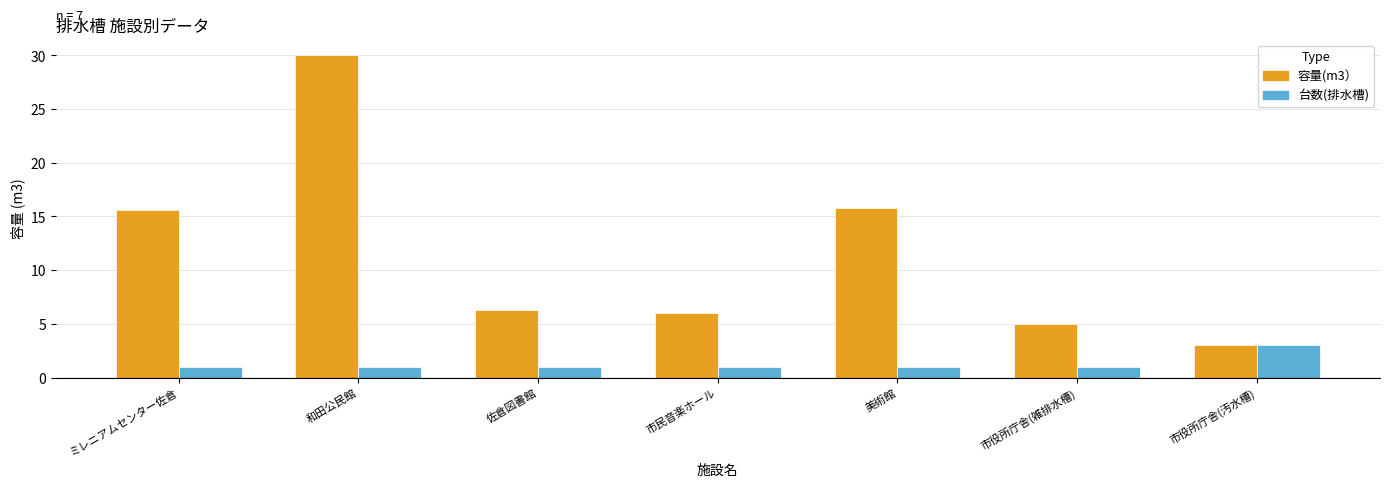

Reading right to left, transcribe all the data shown in this chart.

容量(m3）: 市役所庁舎(汚水槽)=3.0	市役所庁舎(雑排水槽)=5.0	美術館=15.8	市民音楽ホール=6.0	佐倉図書館=6.3	和田公民館=30.0	ミレニアムセンター佐倉=15.6
台数(排水槽): 市役所庁舎(汚水槽)=3.0	市役所庁舎(雑排水槽)=1.0	美術館=1.0	市民音楽ホール=1.0	佐倉図書館=1.0	和田公民館=1.0	ミレニアムセンター佐倉=1.0